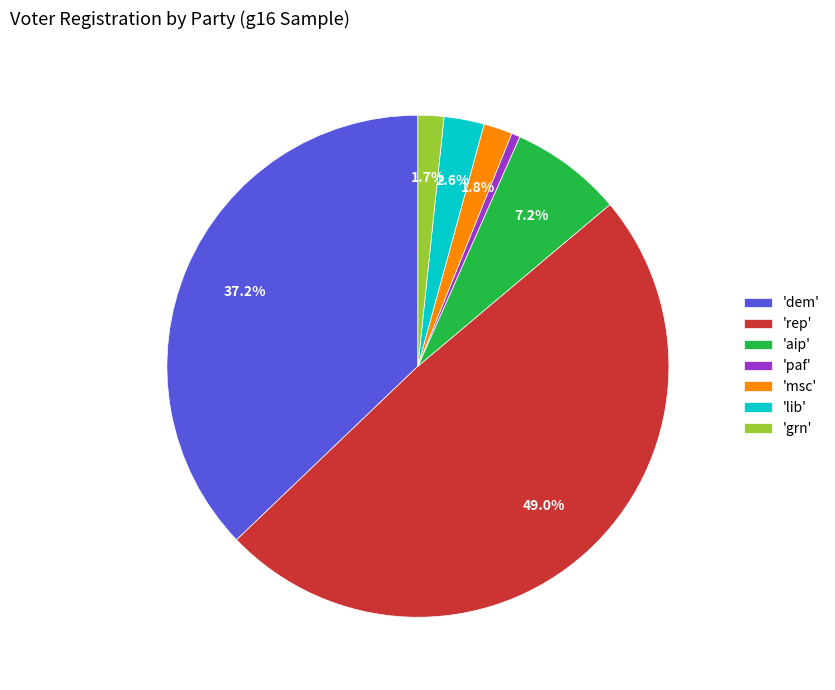

To the nearest percent, what is the average slice percentage?

14%